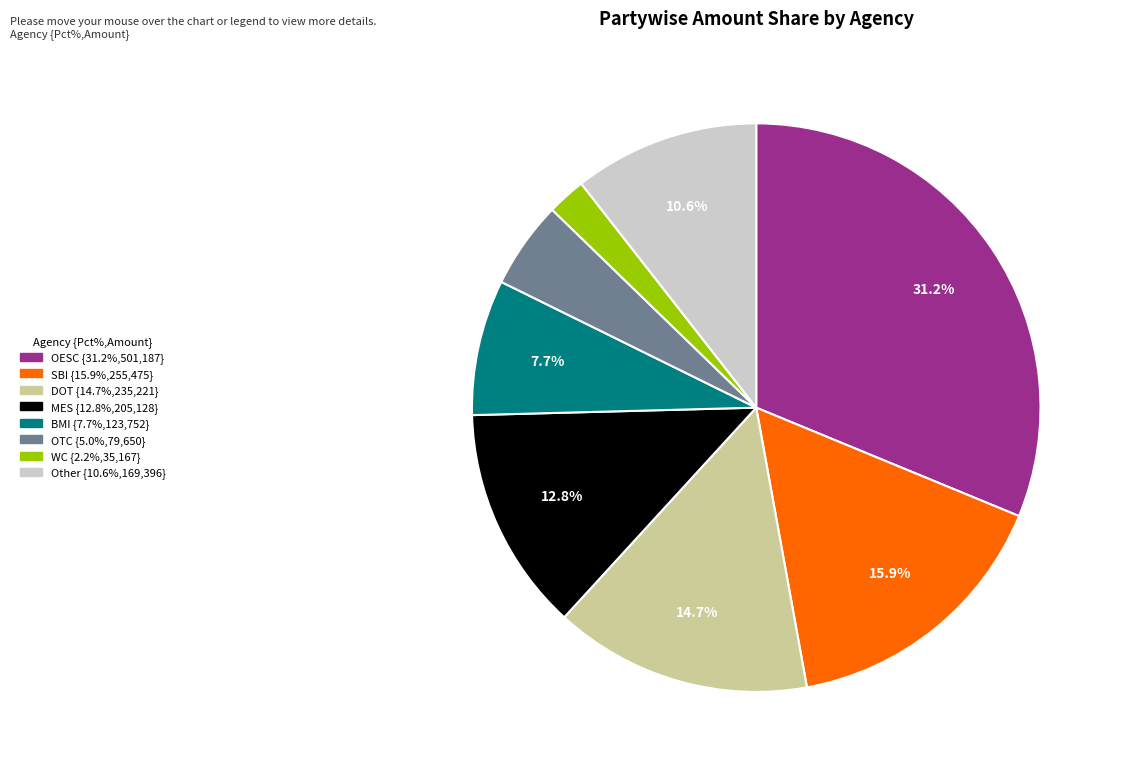

How many segments does this pie chart have?

8